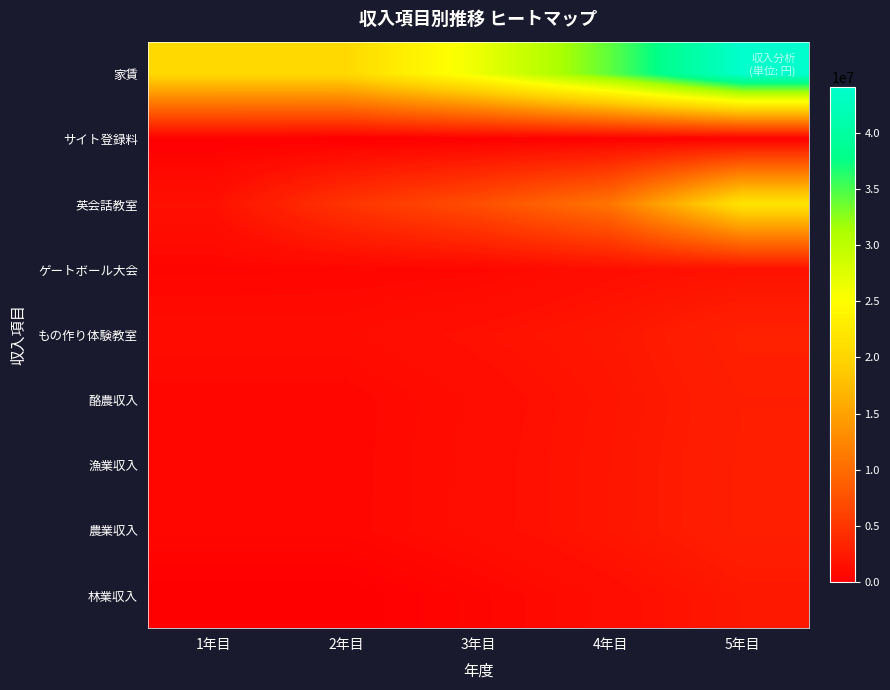

At which category does the chart reach its peak across all series?

5年目